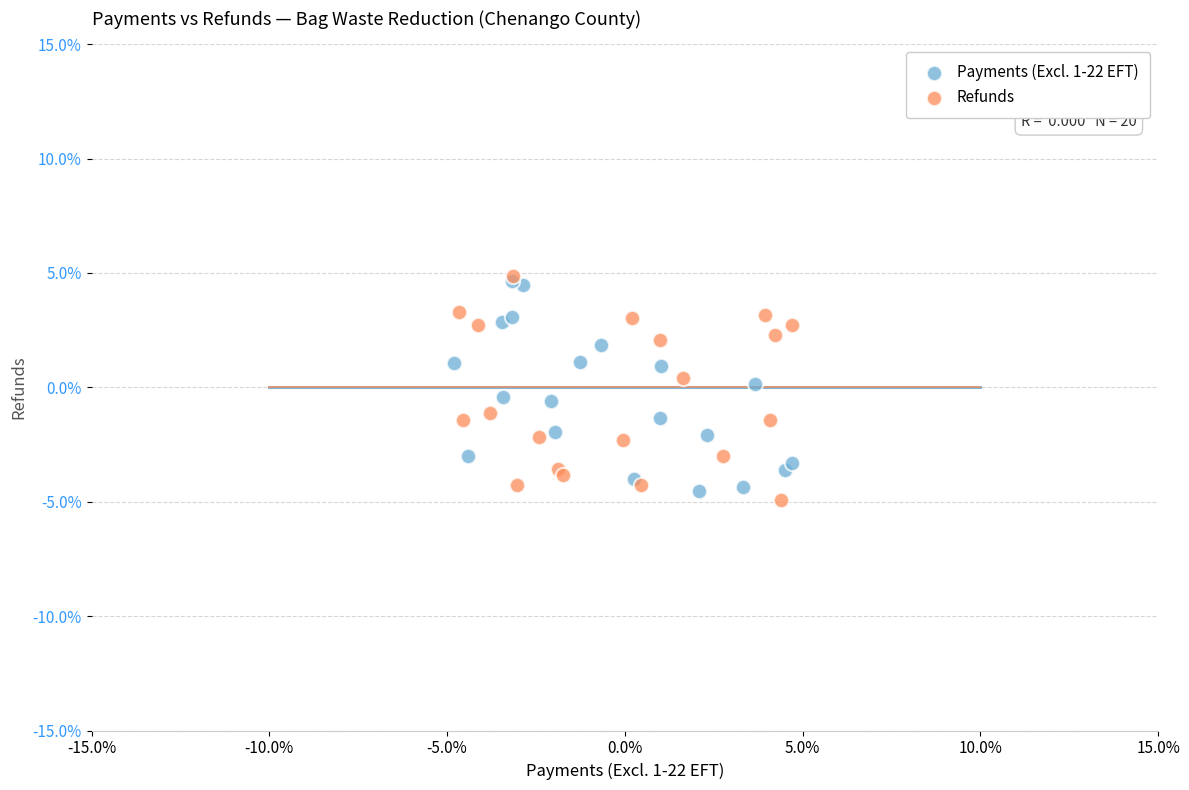

Which series has the largest Y range (max minus min)?

Refunds